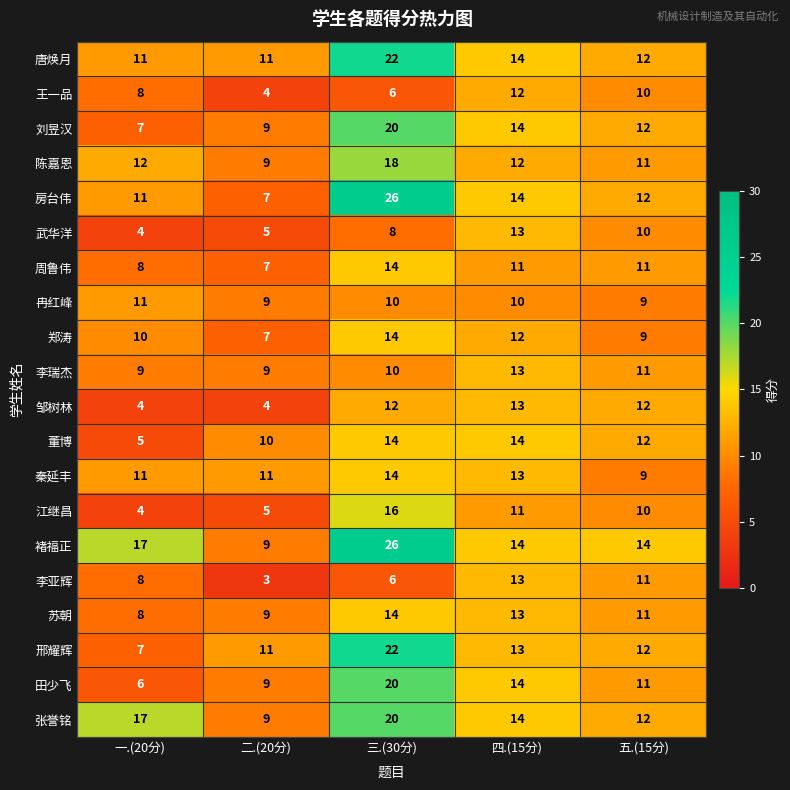

Which series has the largest total across all categories?

褚福正